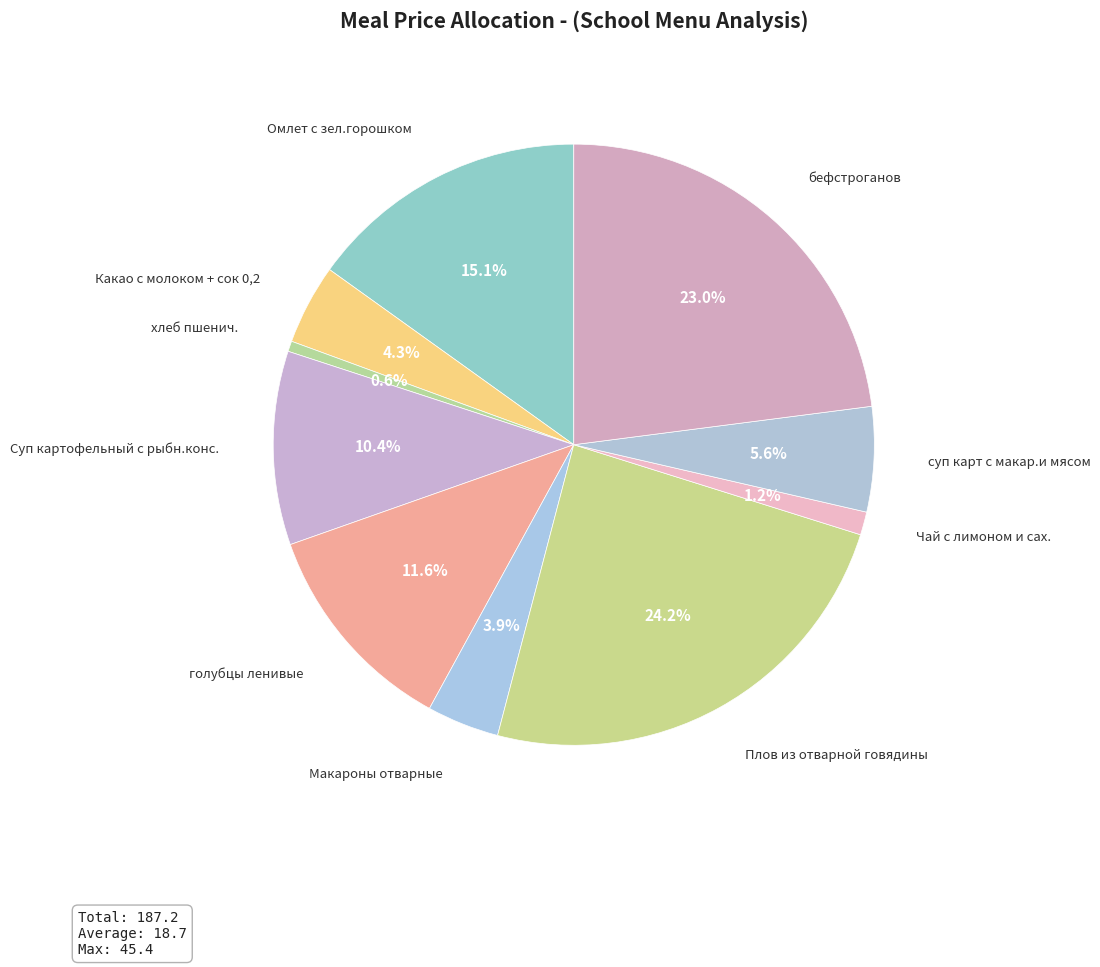

Which category has the biggest portion of the pie?

Плов из отварной говядины